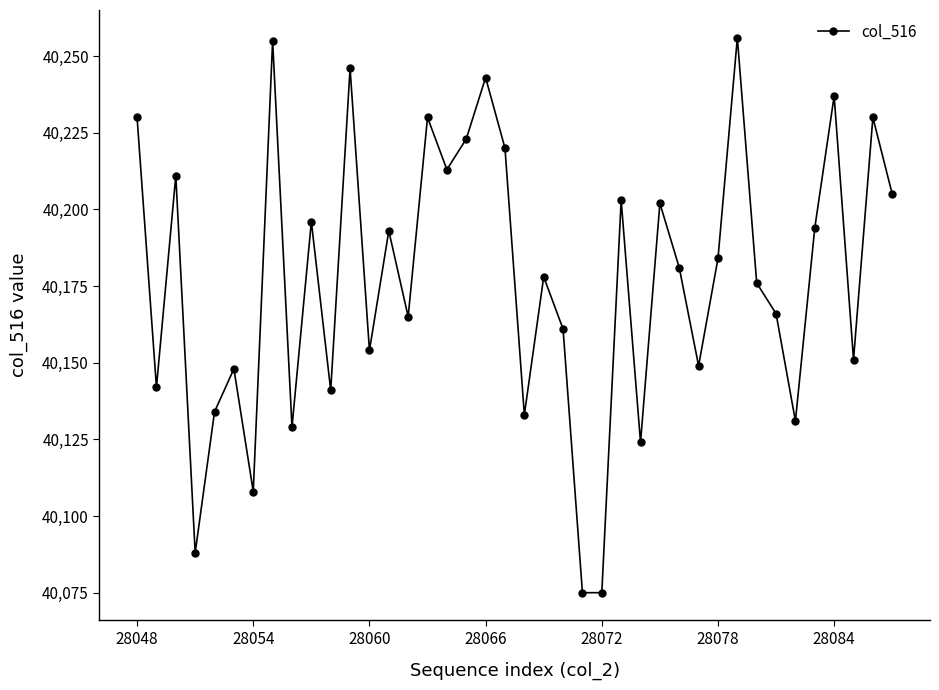

What is the difference between the second highest and second lowest values?

180